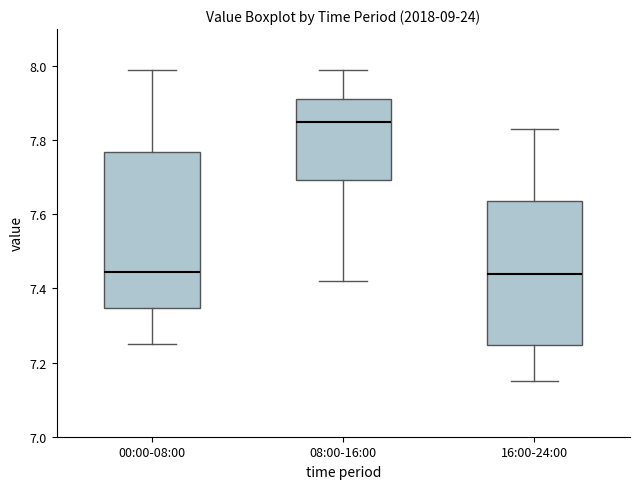

Where does the median line of the box for 00:00-08:00 sit on the y-axis? The values are not printed on the chart, so give them approximately, as read against the axis.

7.44